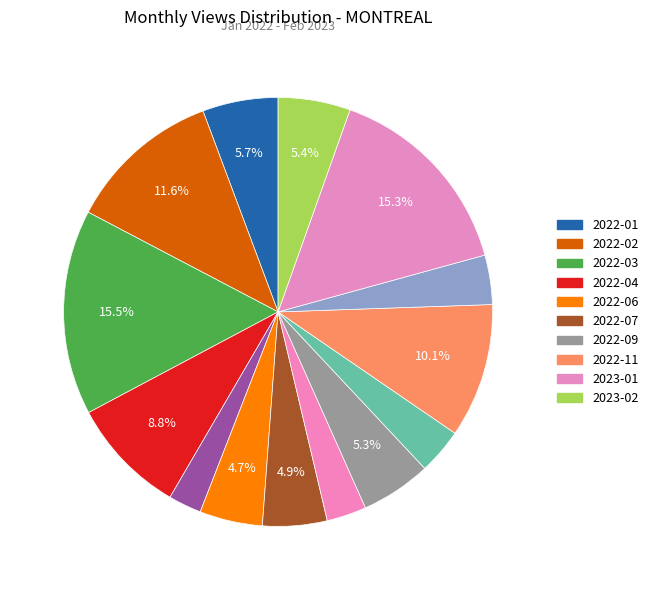

How many segments does this pie chart have?

14